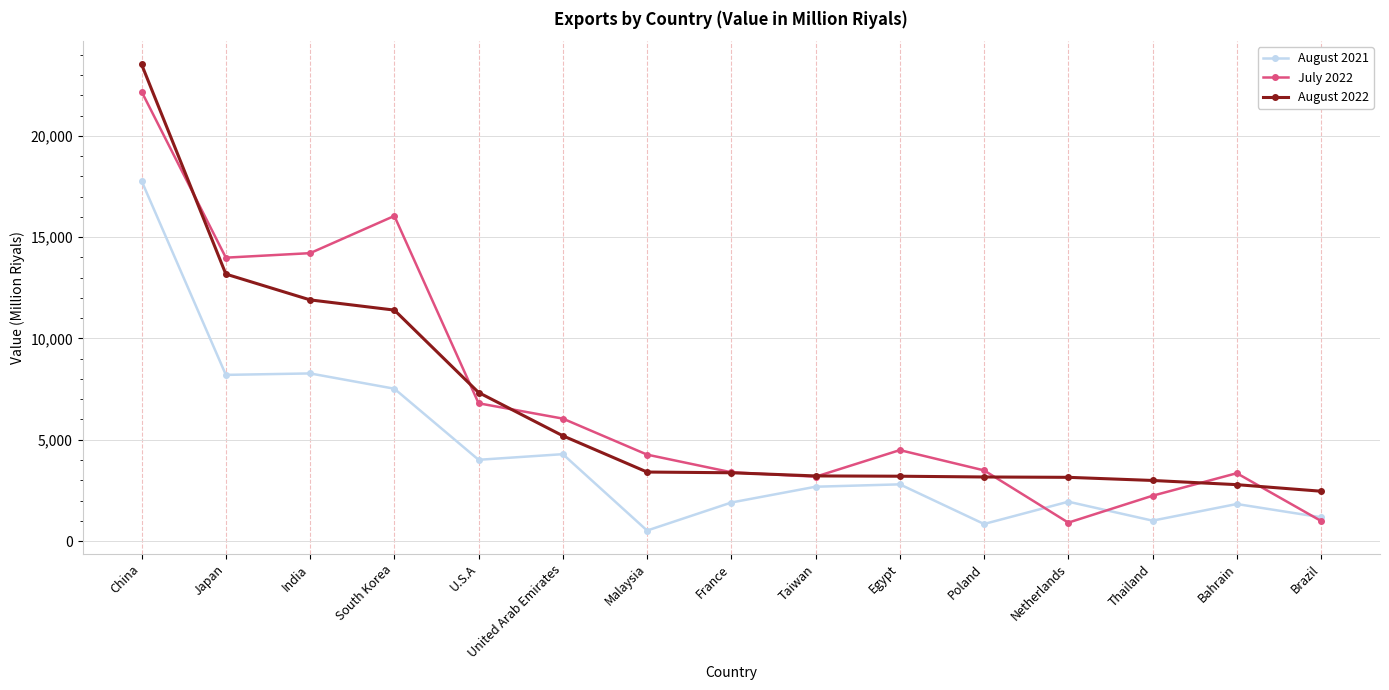

At which label does July 2022 reach its peak?

China